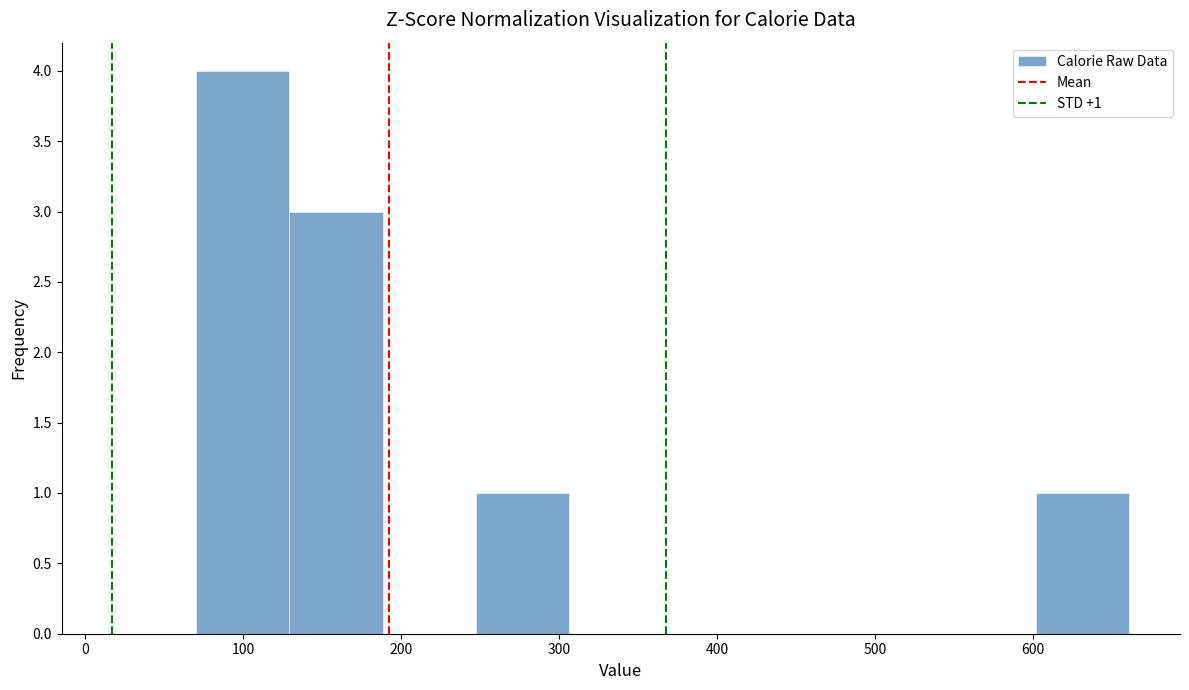

Which range on the x-axis has the tallest bar?

70 to 130